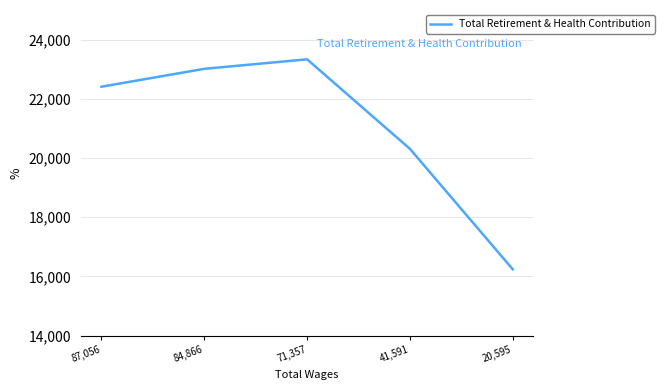

Where is the first local maximum?

71,357